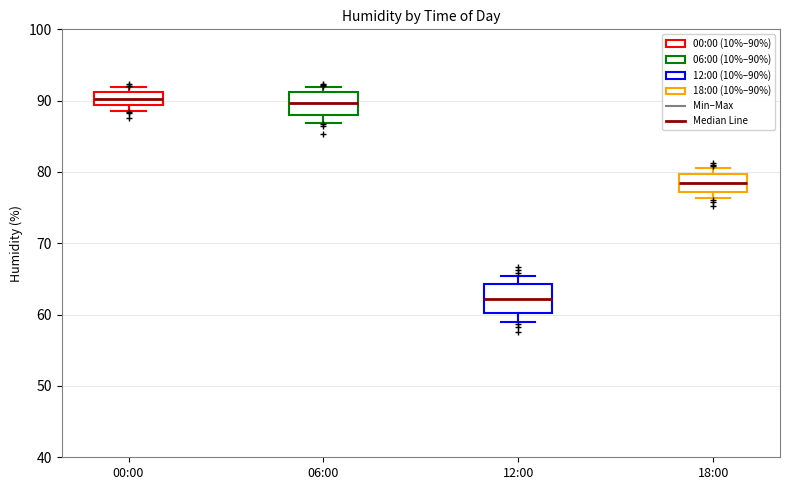

Reading left to right, transcribe this box plot: for each box, give where its median line is, the range the box spans, and where its two whiskers end, as read against the y-axis. The values are not printed on the chart, so give them approximately, as read against the axis.

00:00: median 90, box 89 to 91, whiskers 89 (just below the box's lower edge) to 92
06:00: median 90, box 88 to 91, whiskers 87 to 92
12:00: median 62, box 60 to 64, whiskers 59 to 65
18:00: median 79, box 77 to 80, whiskers 76 to 81